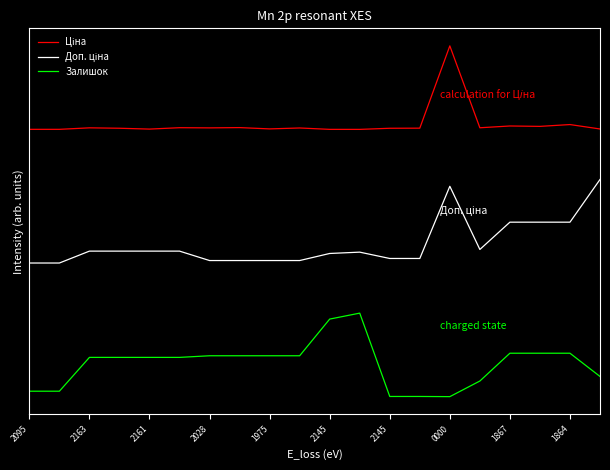

True or false: Ціна and Залишок cross at least once.

False